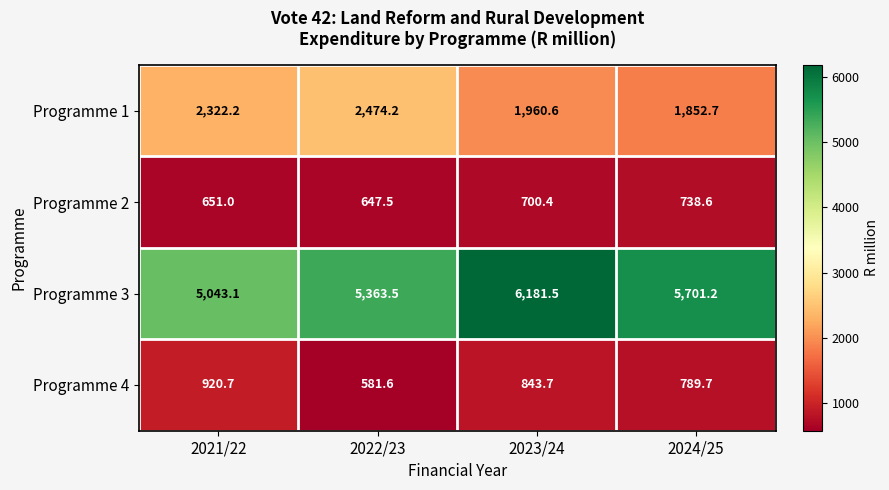

At which label does Programme 1 reach its peak?

2022/23